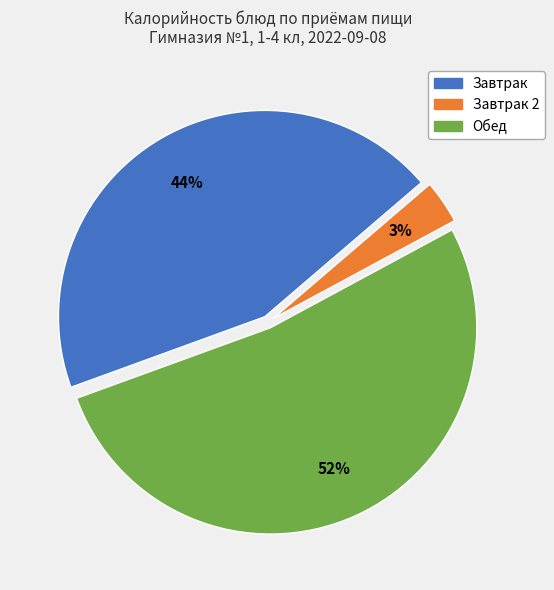

Does any single category account for the majority?

Yes